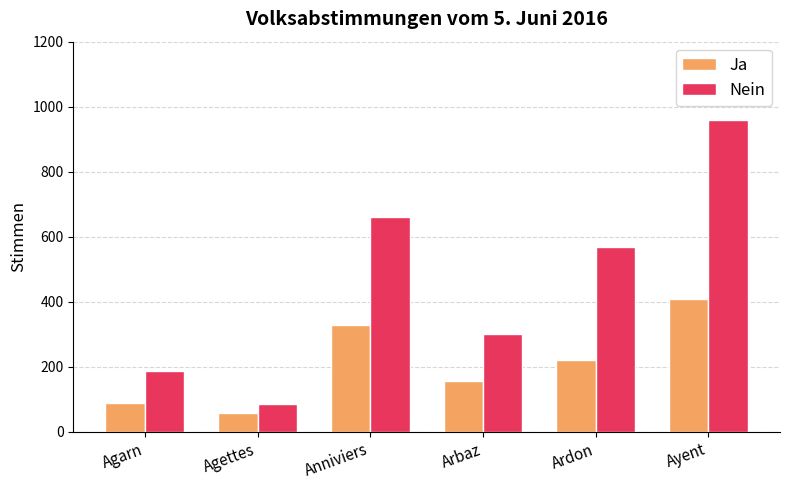

The Nein series shows 85 at Agettes. True or false?

True